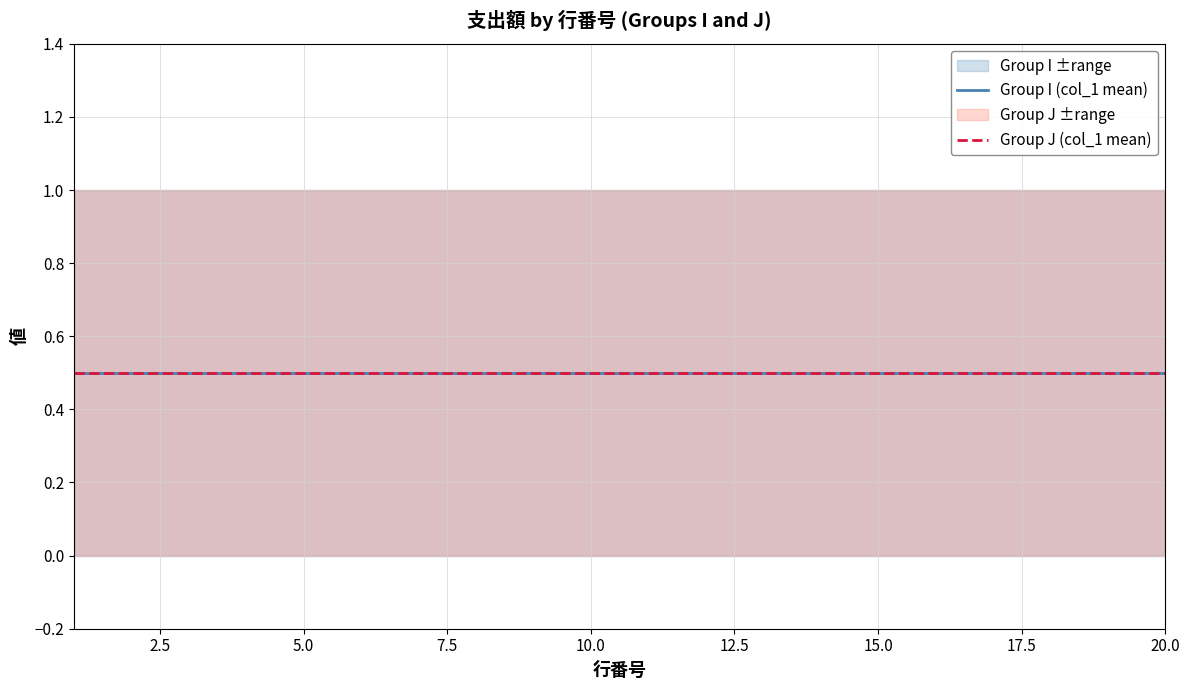

Which has a higher value, 6 or 15?

6